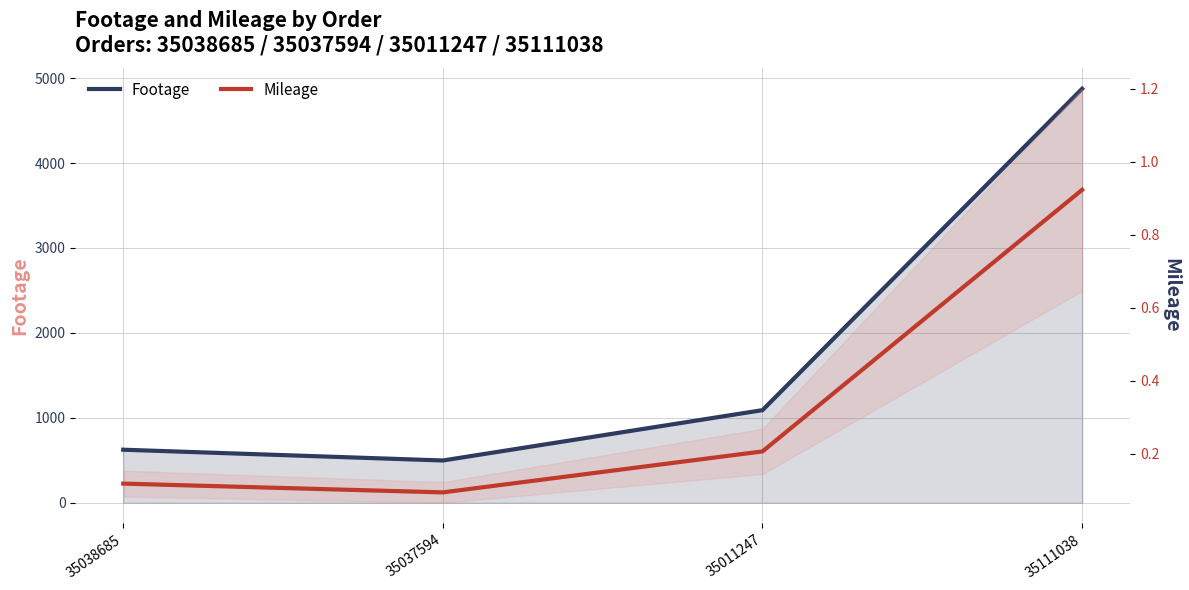

True or false: Mileage and Footage intersect in this chart.

False